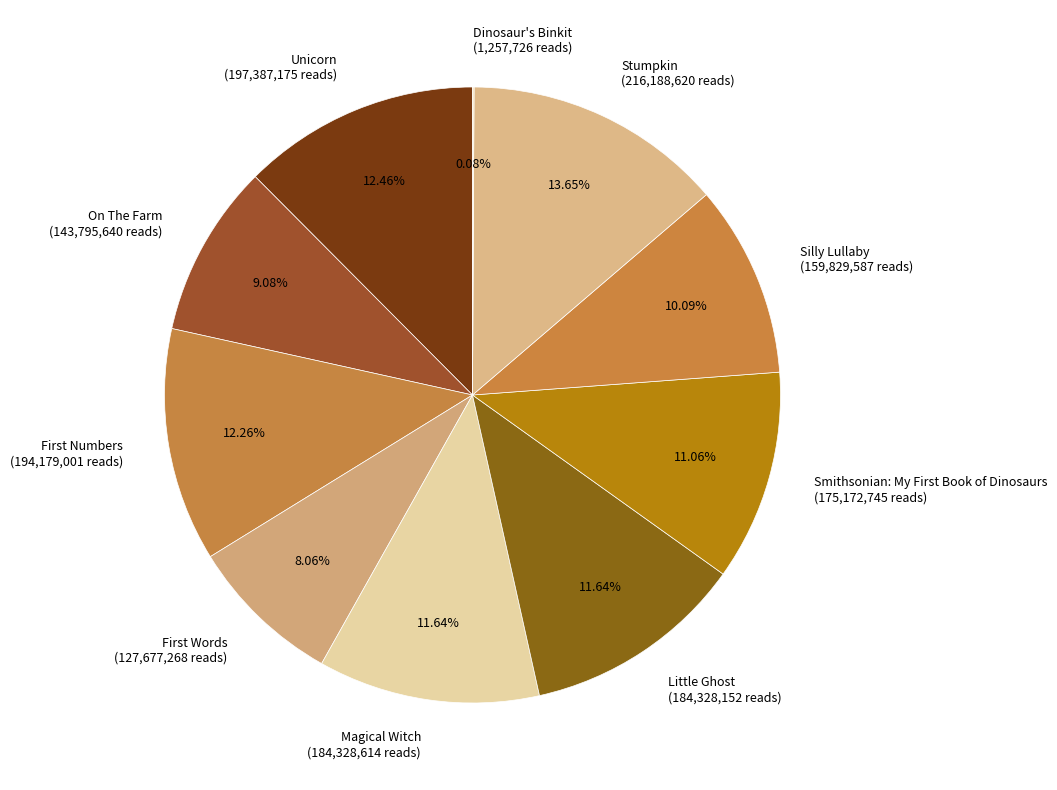

To the nearest percent, what is the difference between the largest and smallest slice percentages?

14%